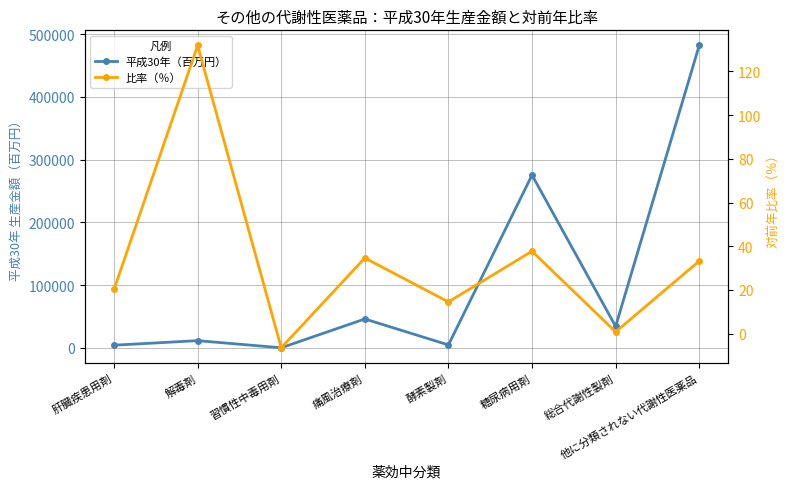

What is the maximum value shown in the chart?

481920.0